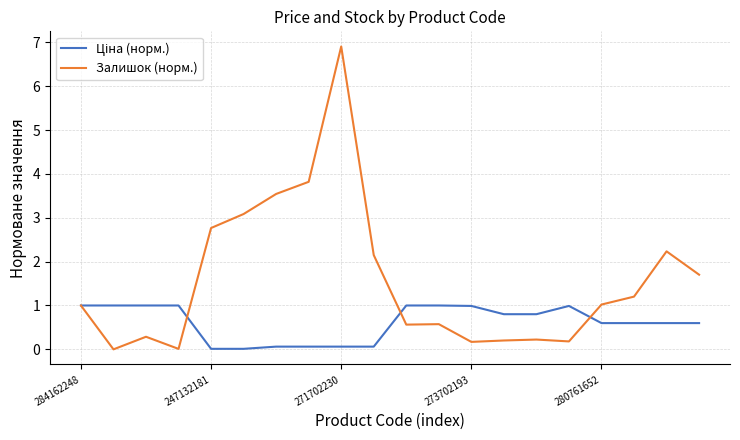

How many categories are shown in the chart?

20